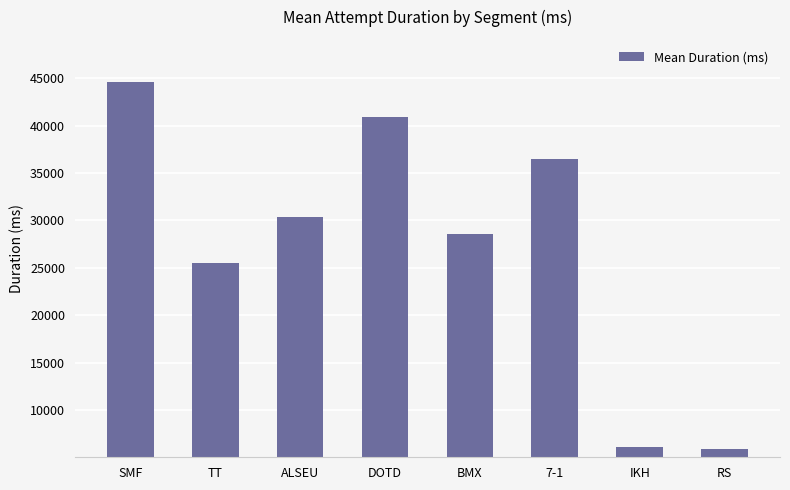

What is the sum of all values?

218393